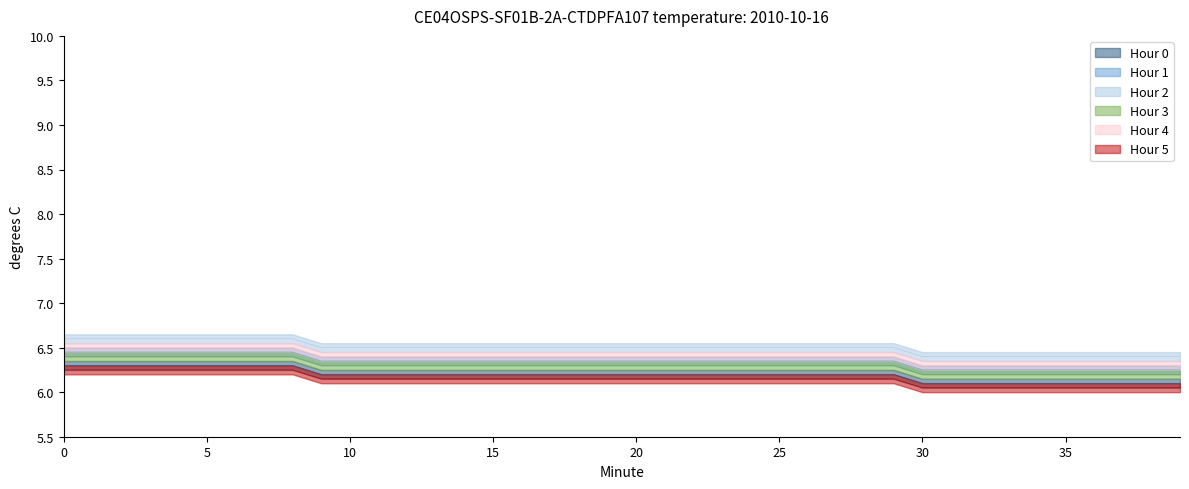

True or false: the data has more than 1 interior local peaks.

False